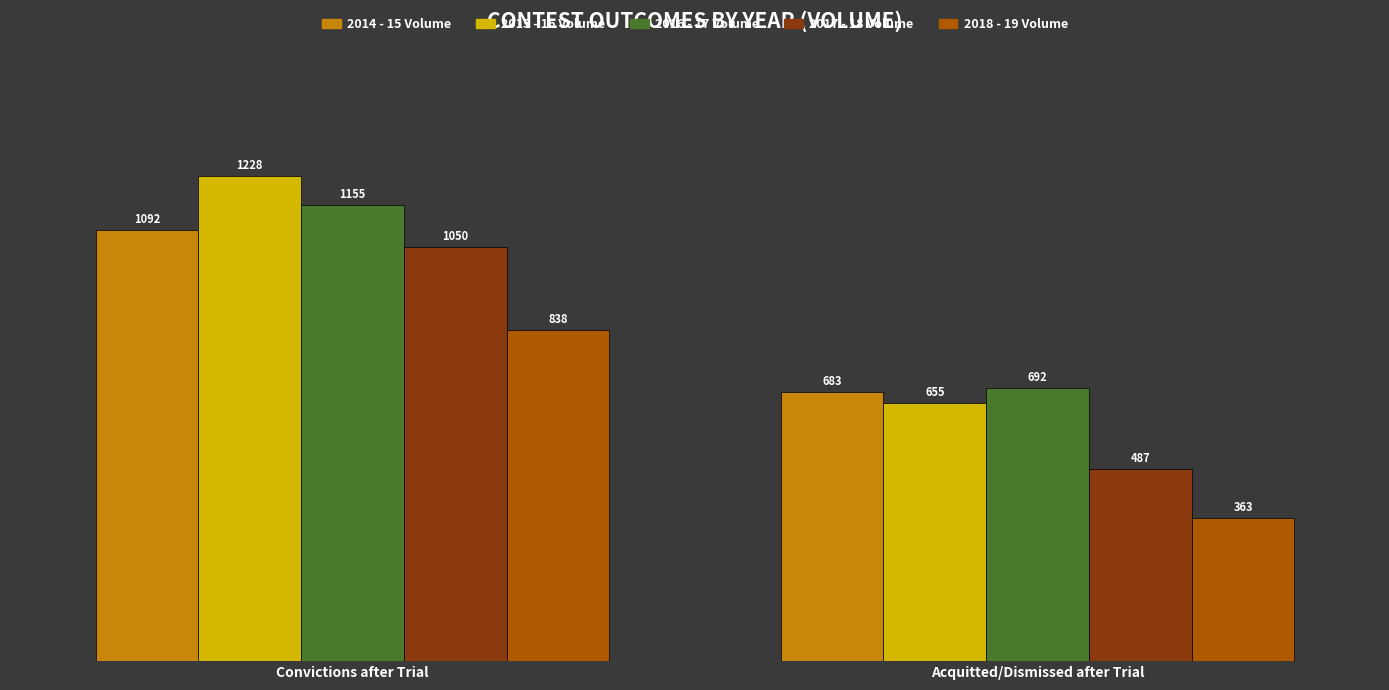

Where is 2016 - 17 Volume nearest to the value 923?

Acquitted/Dismissed after Trial